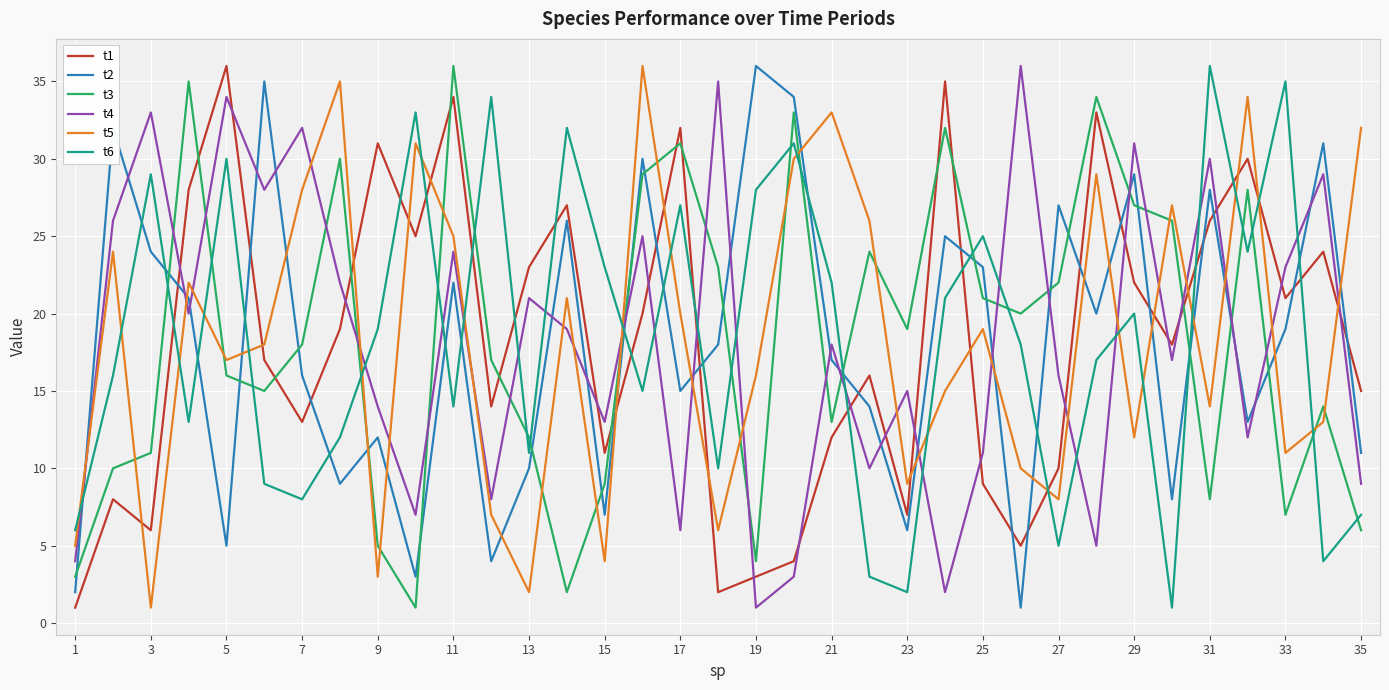

After their last crossing, which series has the higher values: t3 or t1?

t1